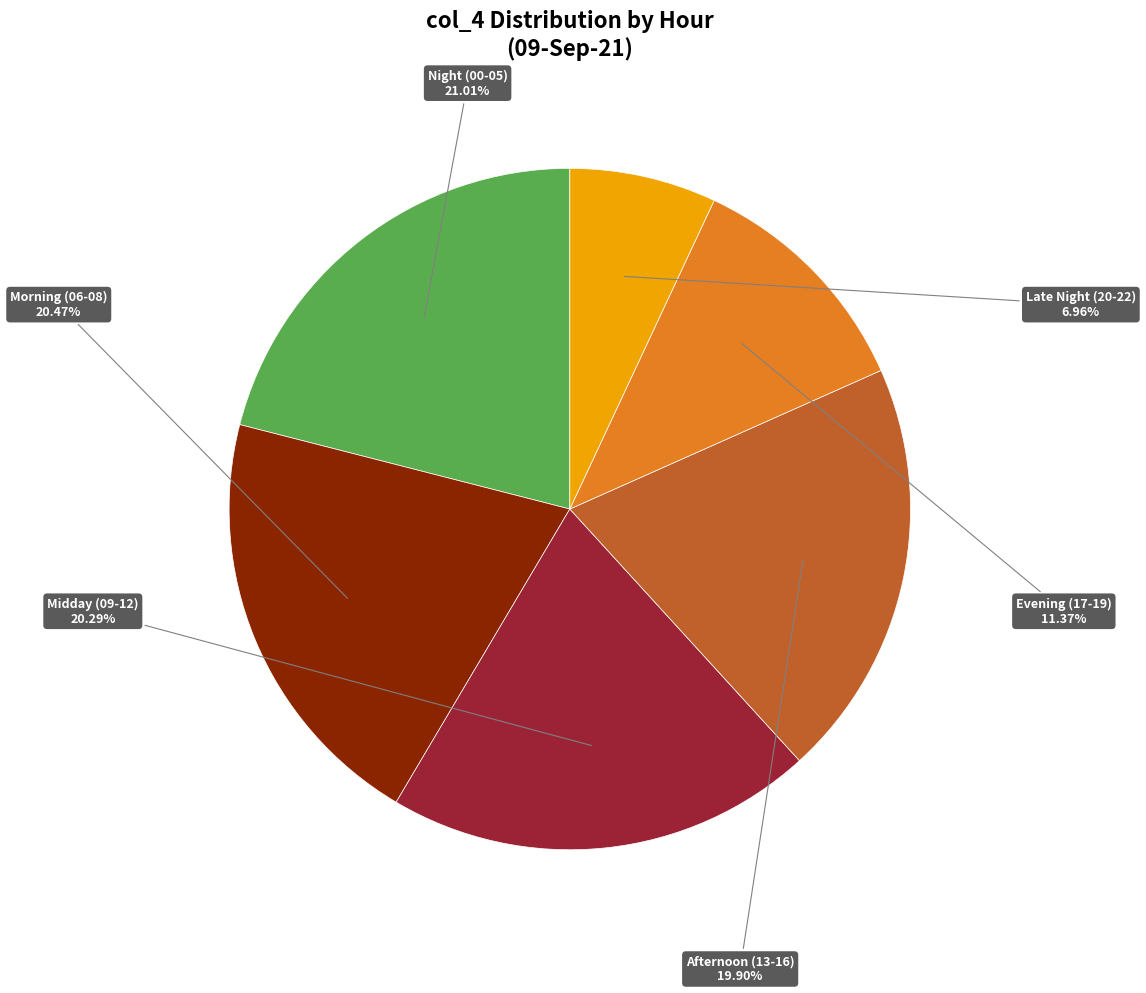

Is there any slice that represents more than half of the pie?

No